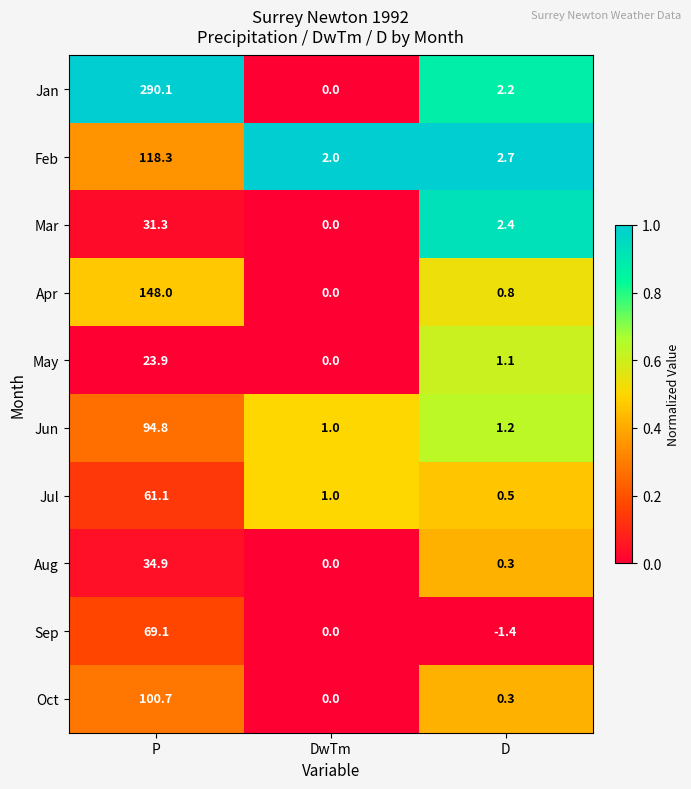

What is the maximum value shown in the chart?

290.1